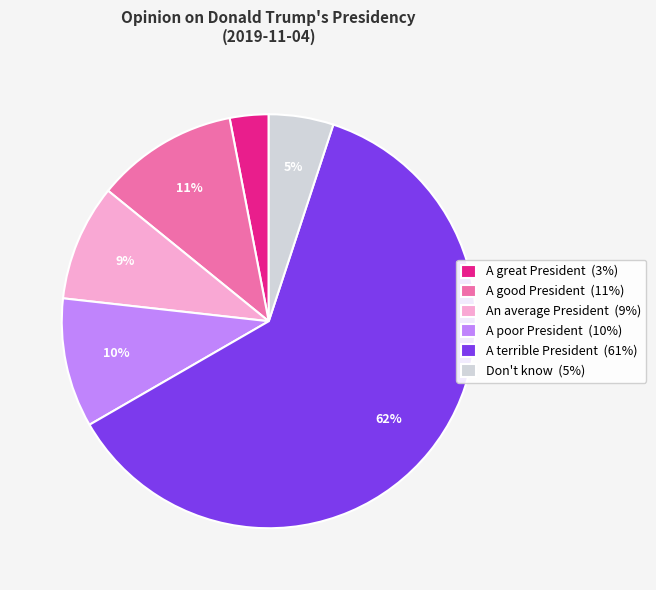

What percentage is the Don't know slice, to the nearest percent?

5%